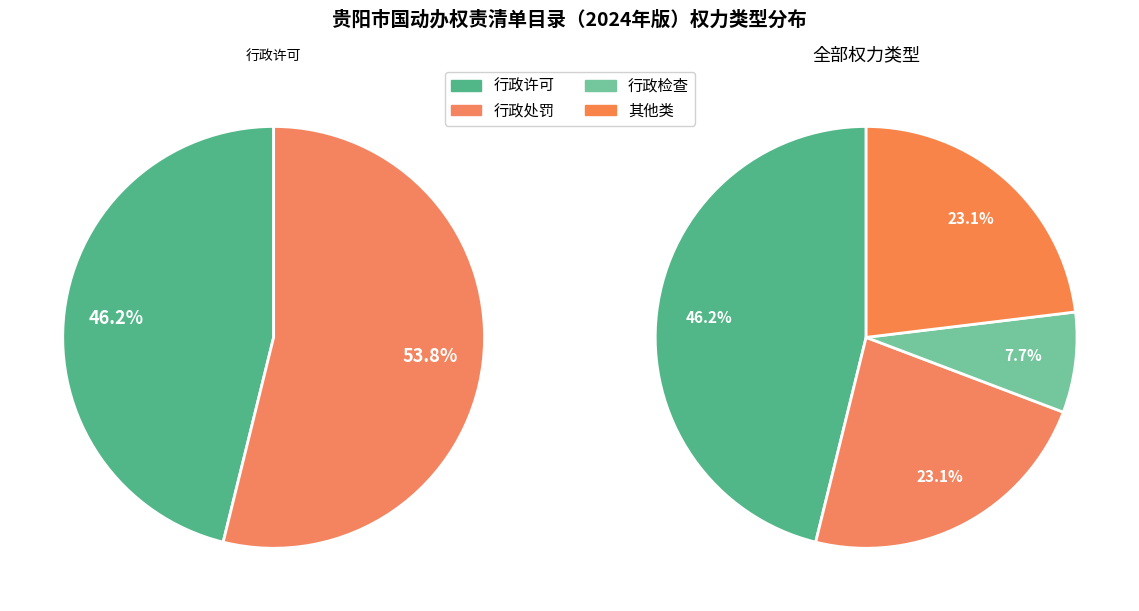

Does 其他类 account for over 50% of the chart?

No